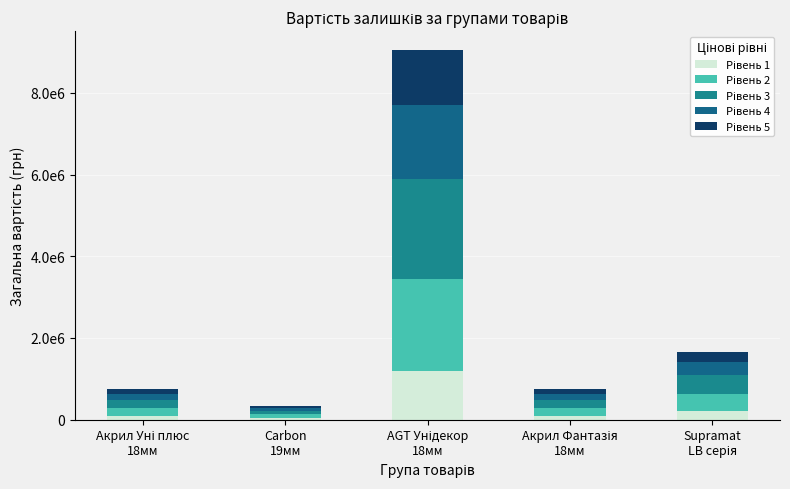

Are the bars grouped side by side (vs. stacked)?

No